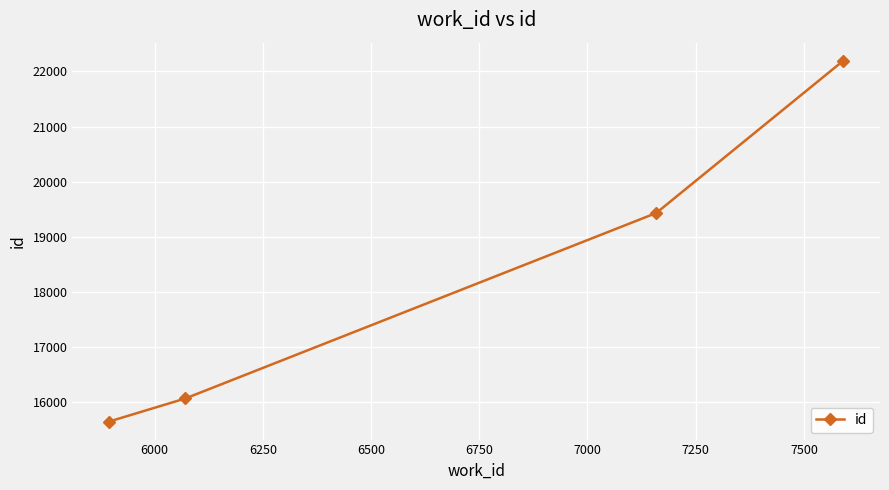

What is the value of the 1st point from the left?

15653